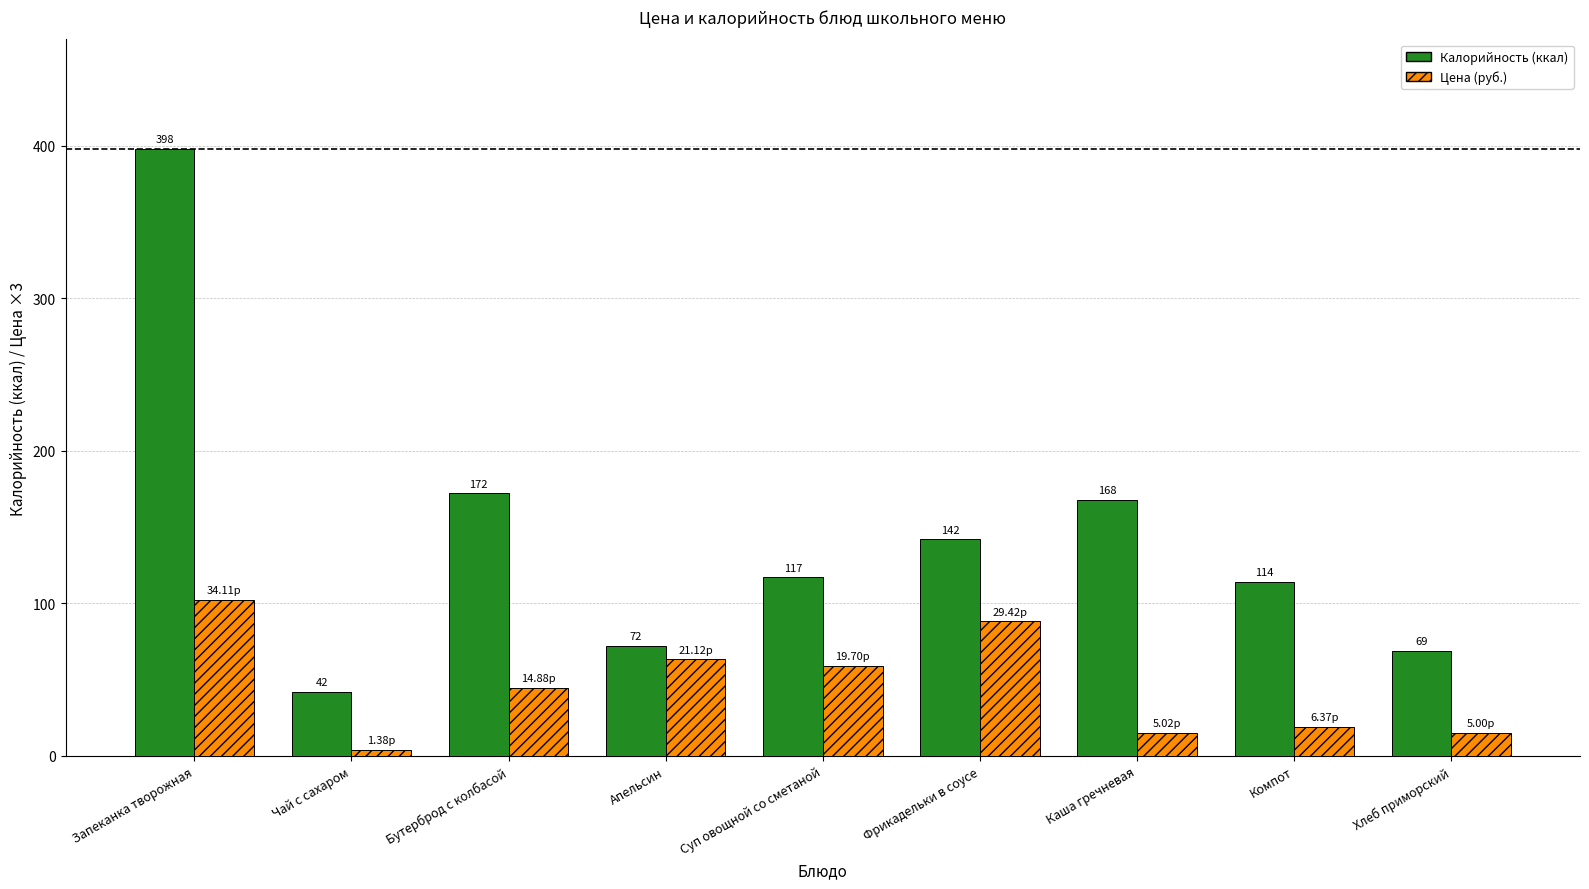

Which category has the lowest value across all series?

Чай с сахаром